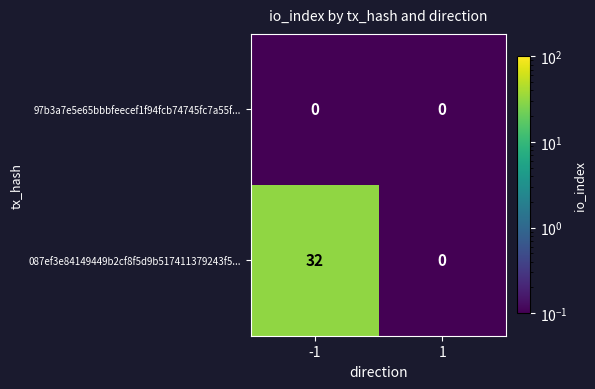

List the series in order of their overall mean, highest first.

087ef3e84149449b2cf8f5d9b517411379243f5..., 97b3a7e5e65bbbfeecef1f94fcb74745fc7a55f...